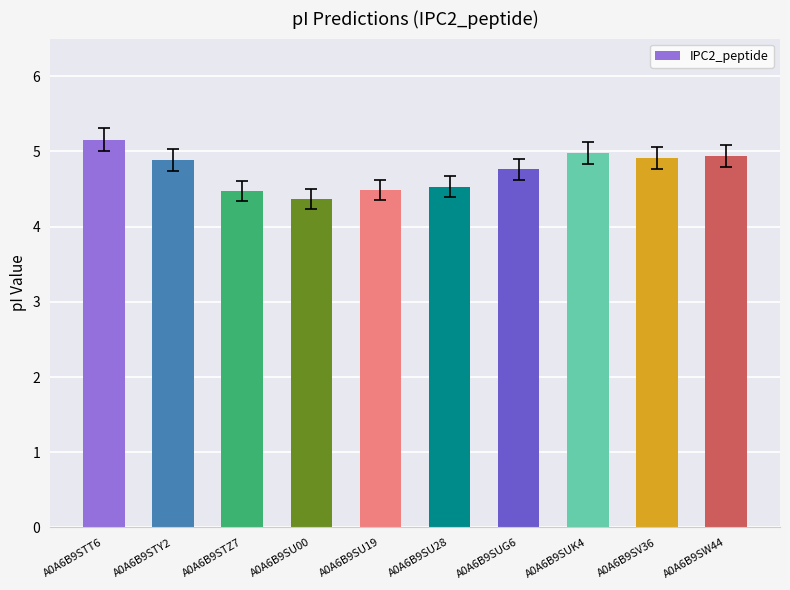

The chart shows a value of 7.9 at A0A6B9STT6. True or false?

False